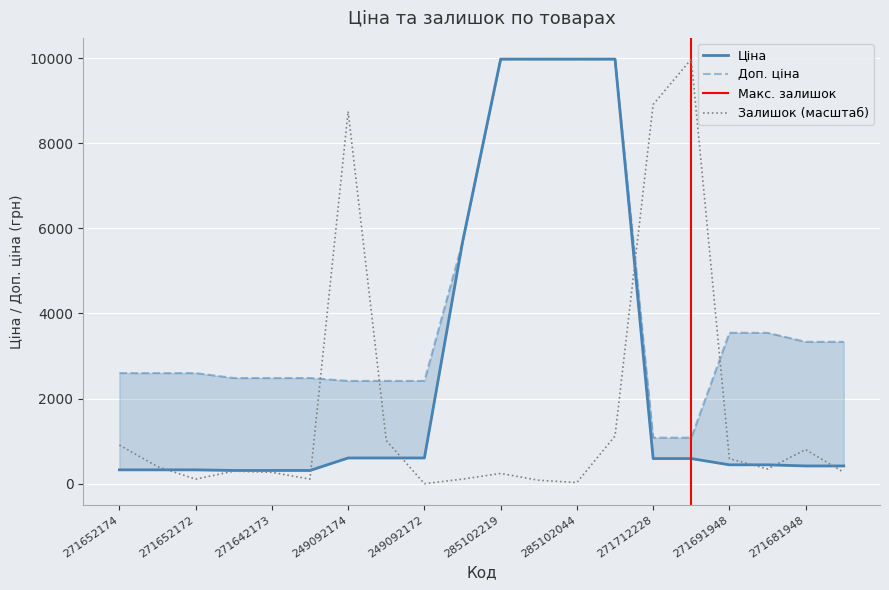

The Доп. ціна series shows 2598.3 at 271652172. True or false?

True